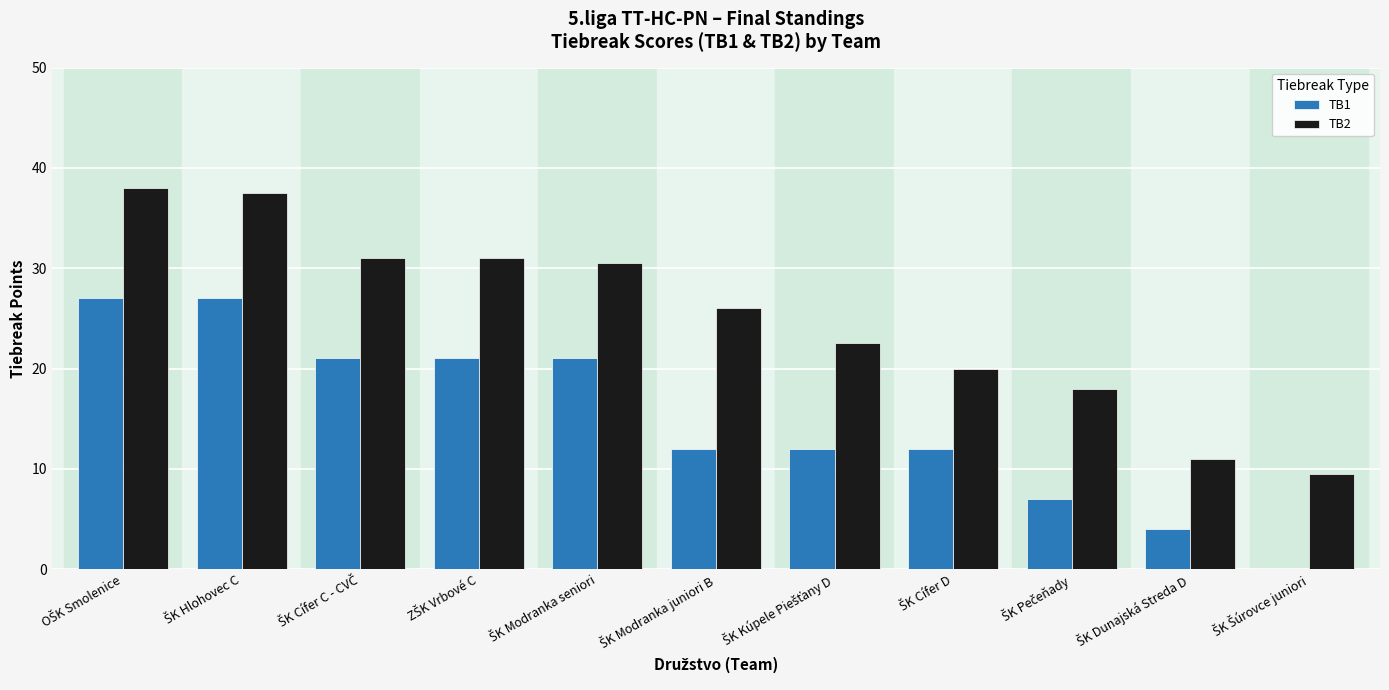

Which series has the largest total across all categories?

TB2